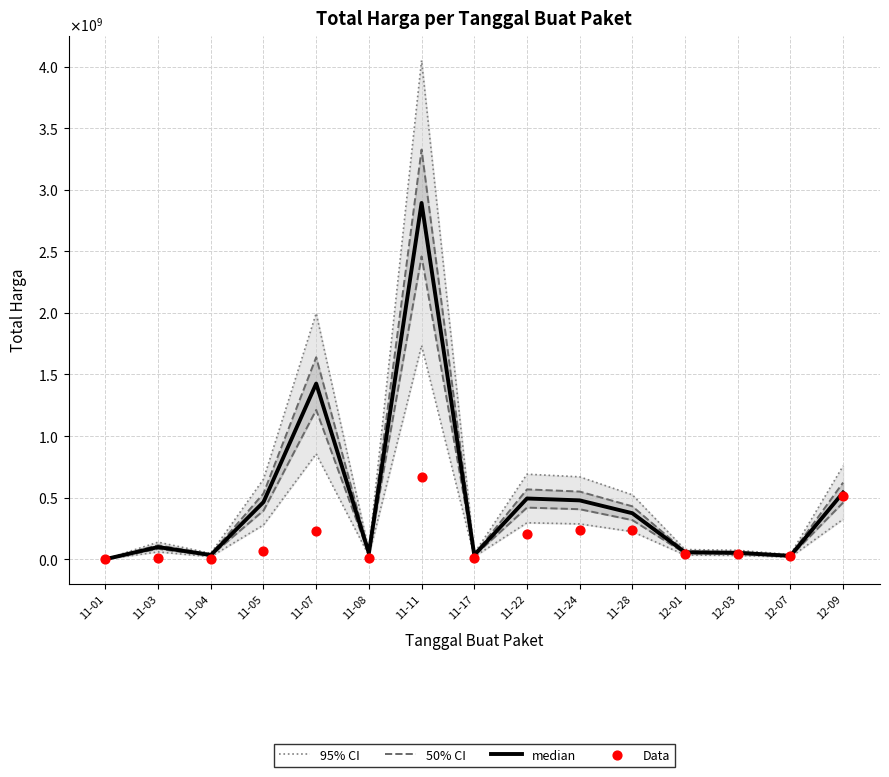

Which series has the largest Y range (max minus min)?

95% CI